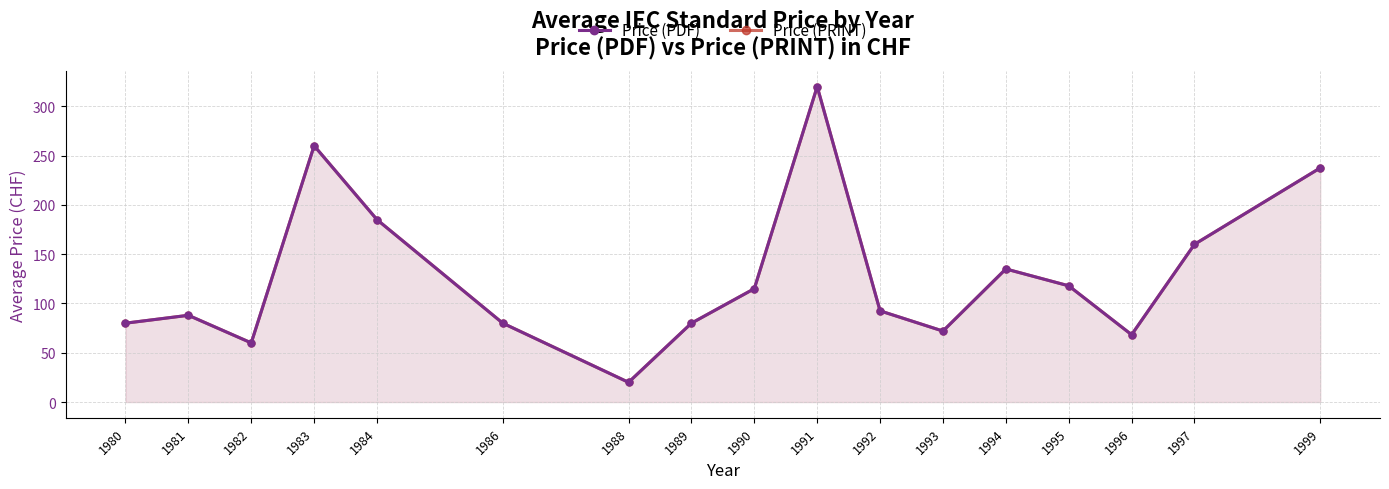

List the series in order of their peak value, lowest first.

Price (PDF), Price (PRINT)